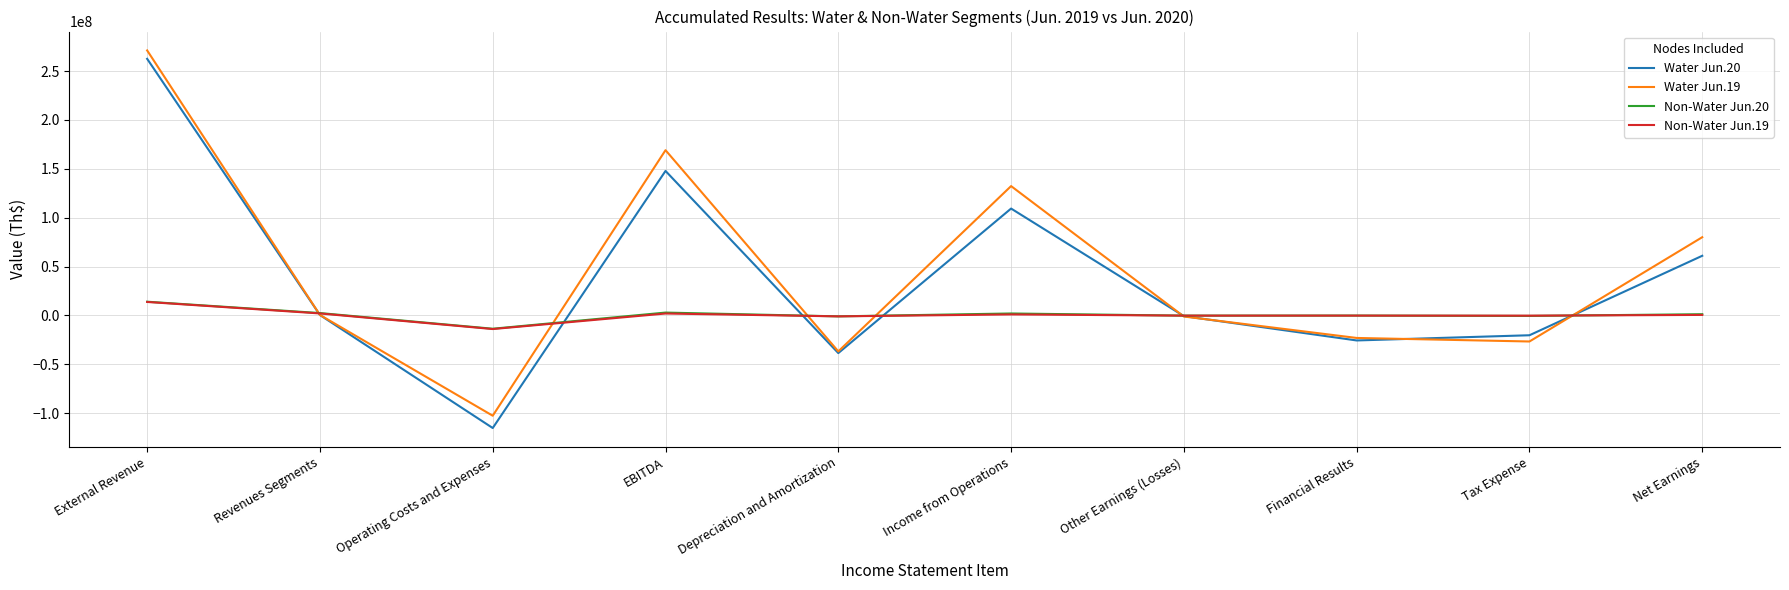

What are all the series names shown in the legend?

Water Jun.20, Water Jun.19, Non-Water Jun.20, Non-Water Jun.19